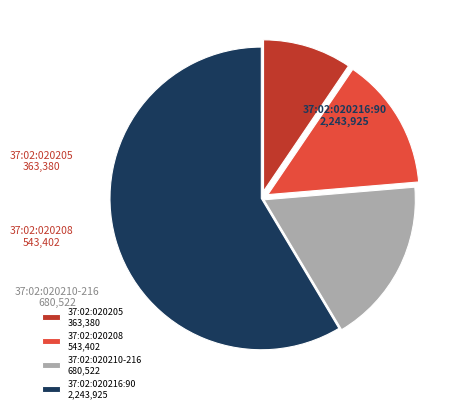

Which category has the biggest portion of the pie?

37:02:020216:90